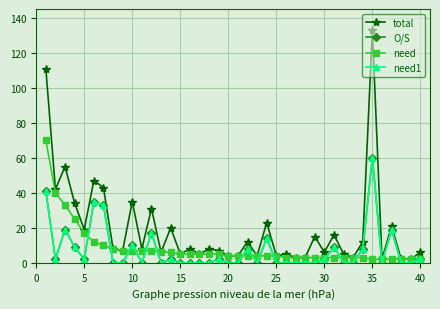

Does the chart display data point markers on the line(s)?

Yes